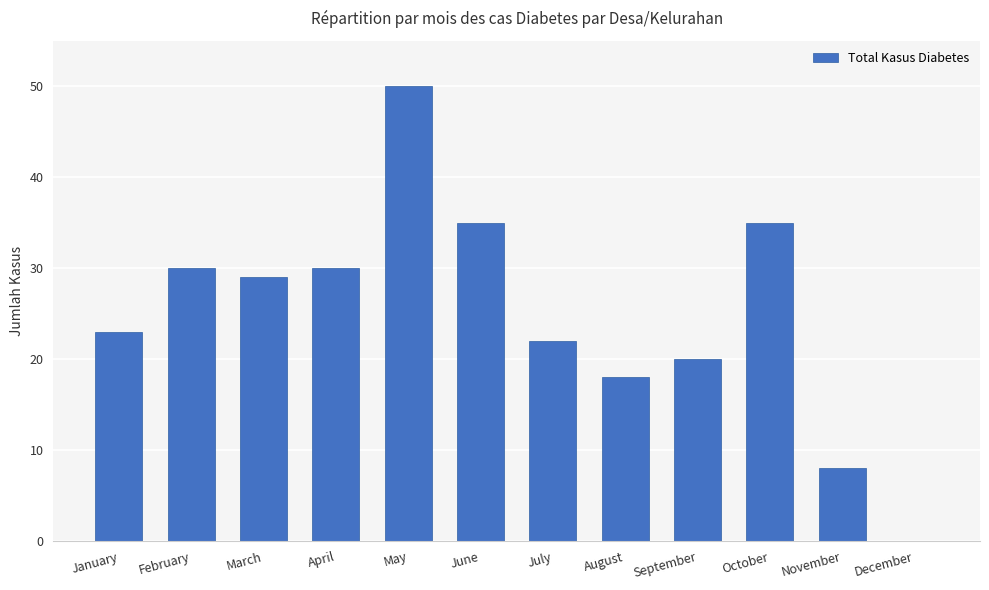

What is the approximate value at October, to the nearest 10?

40